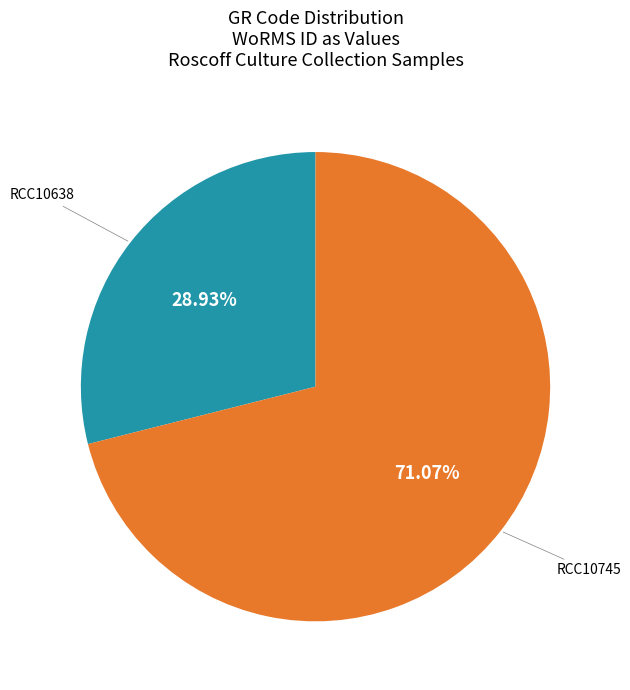

What portion of the pie excludes RCC10638?

71.1%